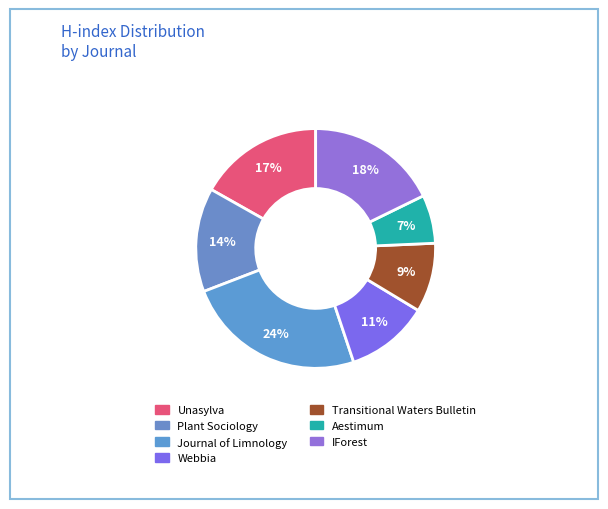

Count the number of slices in the pie.

7